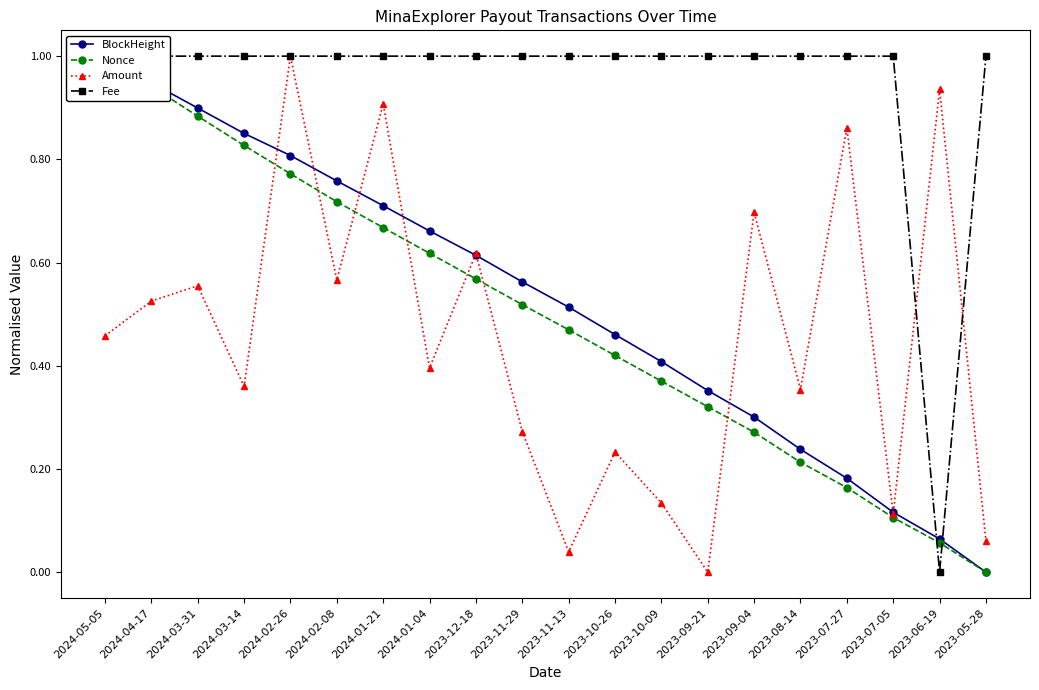

Is this an area chart (filled region under the line)?

No